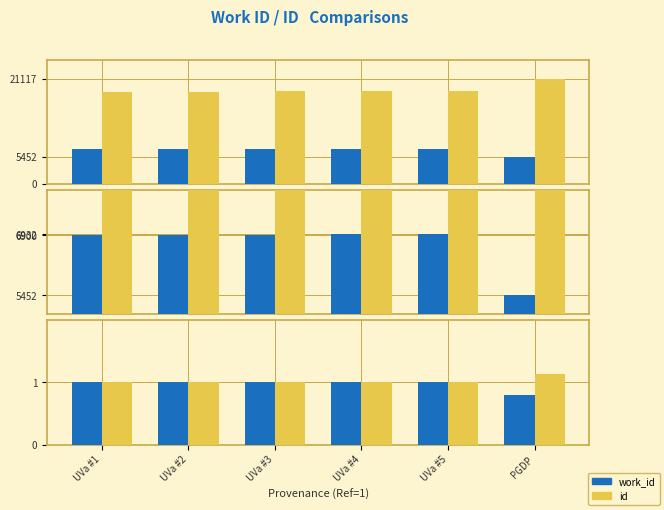

Reading left to right, transcribe all the data shown in this chart.

work_id: 1.0	1.0	1.0	1.0	1.0	0.8
id: 1.0	1.0	1.0	1.0	1.0	1.1